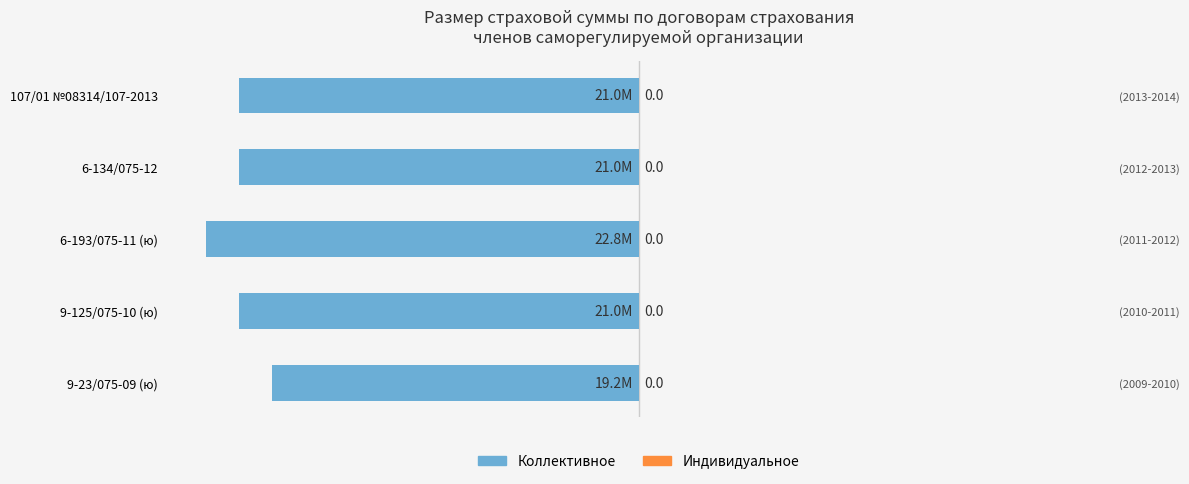

What is the difference between the second highest and minimum values in the Коллективное series?

1.8